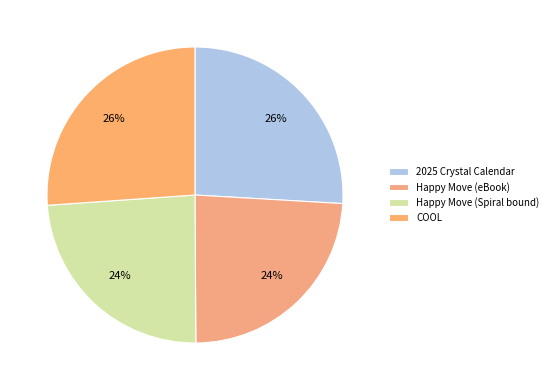

Count the number of slices in the pie.

4